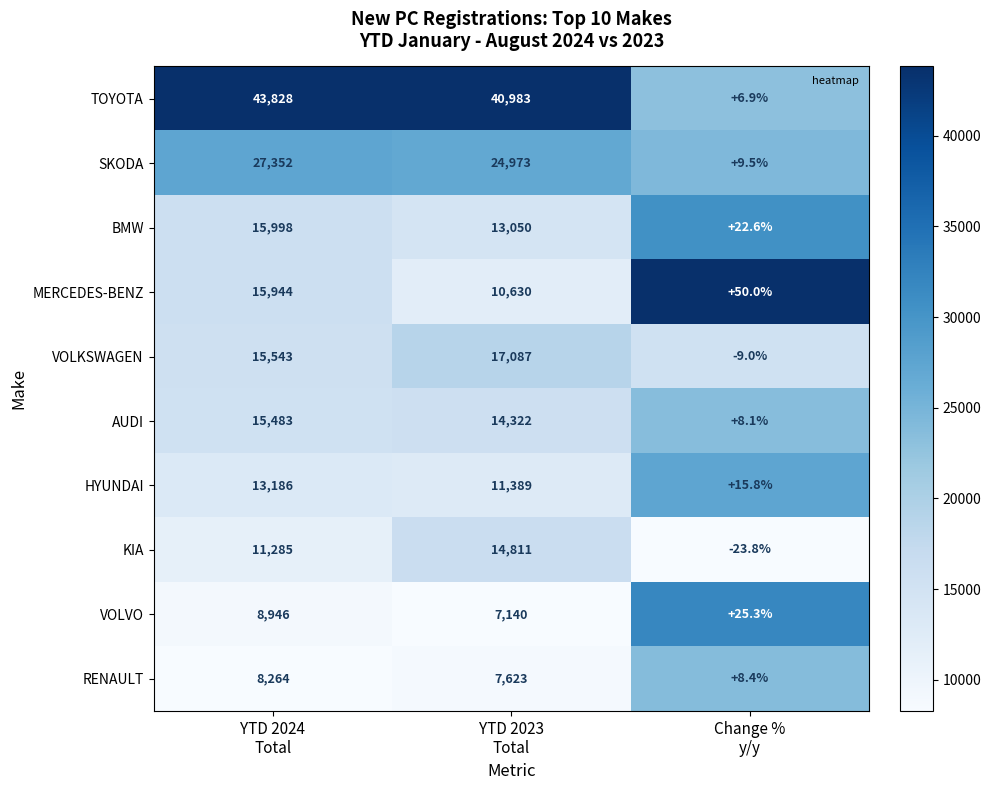

List the series in order of their peak value, highest first.

TOYOTA, SKODA, VOLKSWAGEN, BMW, MERCEDES-BENZ, AUDI, KIA, HYUNDAI, VOLVO, RENAULT